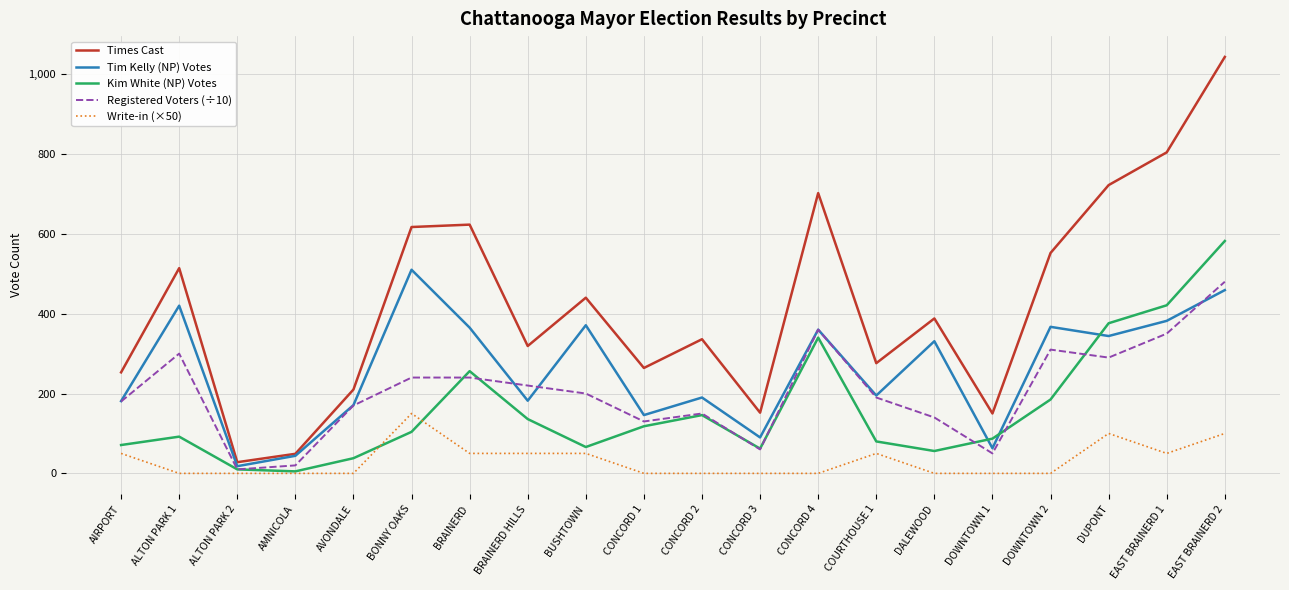

At EAST BRAINERD 2, list the series in order from smallest to largest.

Write-in (×50), Tim Kelly (NP) Votes, Registered Voters (÷10), Kim White (NP) Votes, Times Cast